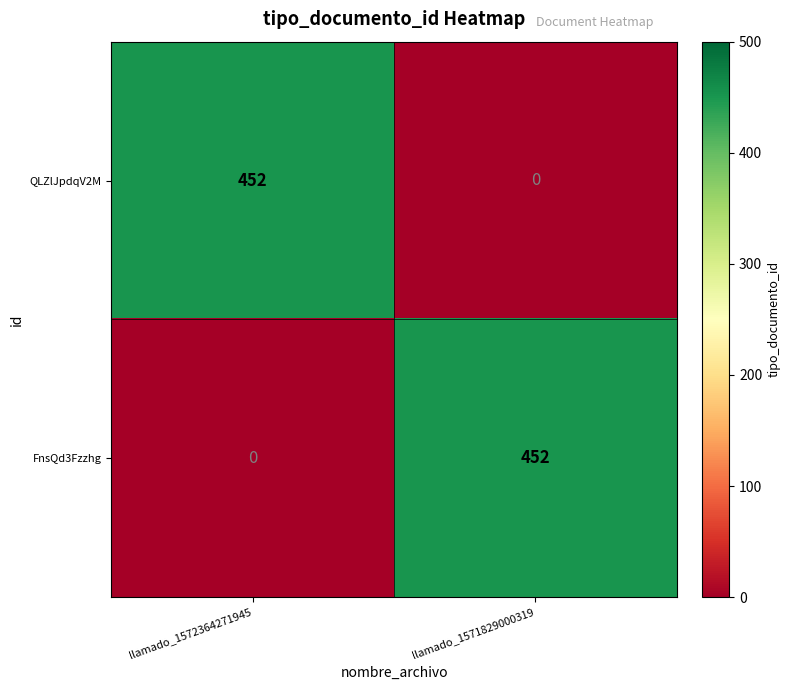

What is the difference between the maximum and minimum values in the FnsQd3Fzzhg series?

452